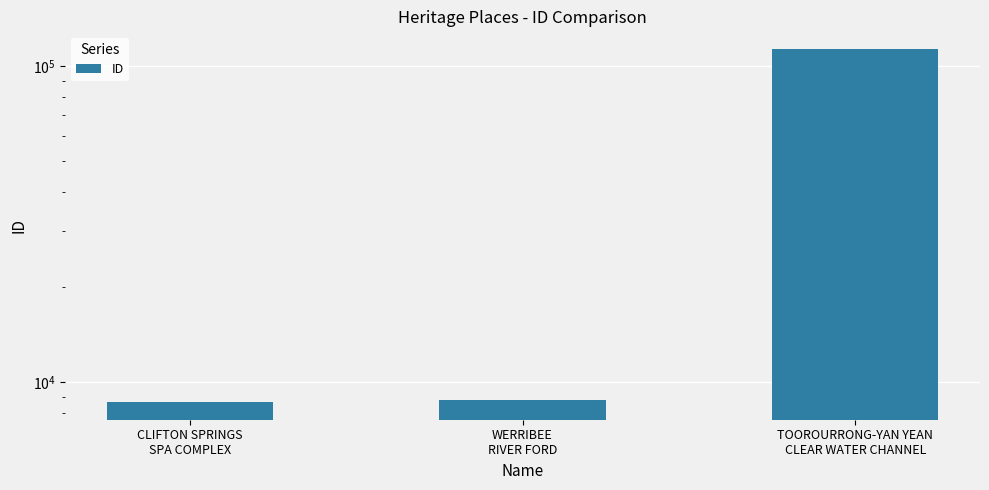

List the labels in order of value, largest first.

TOOROURRONG-YAN YEAN
CLEAR WATER CHANNEL, WERRIBEE
RIVER FORD, CLIFTON SPRINGS
SPA COMPLEX